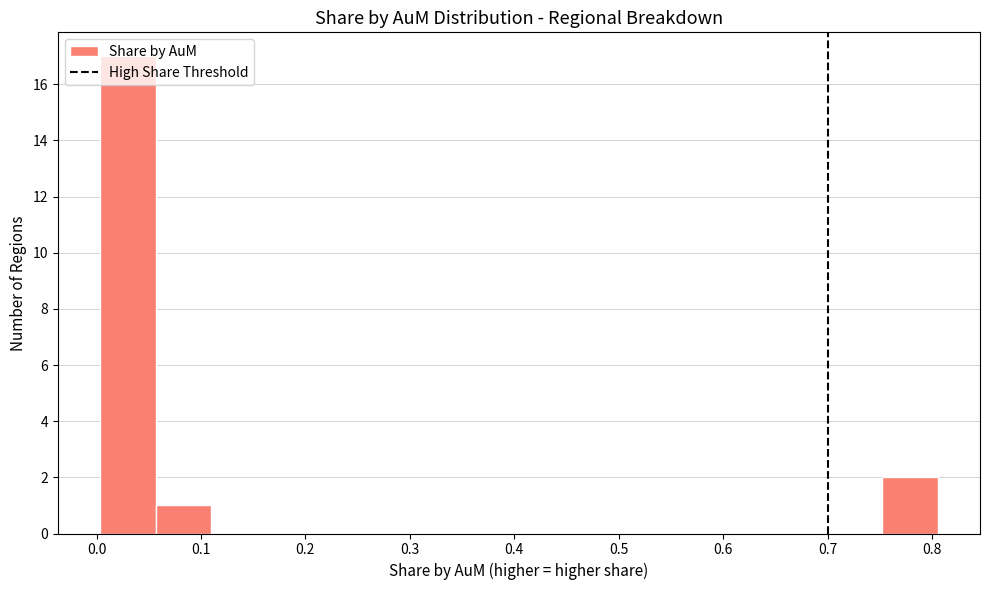

Reading left to right, list every bar in this chart as the range it spans on the x-axis followed by its height. Neither the bar edges nor the heights are printed on the chart, so give them approximately, as read against the axes.

0.00 to 0.06: 17
0.06 to 0.11: 1
0.11 to 0.16: 0
0.16 to 0.22: 0
0.22 to 0.27: 0
0.27 to 0.32: 0
0.32 to 0.38: 0
0.38 to 0.43: 0
0.43 to 0.48: 0
0.48 to 0.54: 0
0.54 to 0.59: 0
0.59 to 0.65: 0
0.65 to 0.70: 0
0.70 to 0.75: 0
0.75 to 0.81: 2